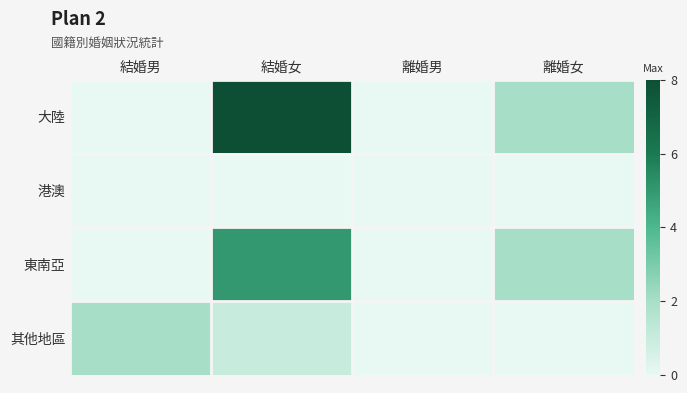

What is the spread (max minus min) of values at 結婚女?

8